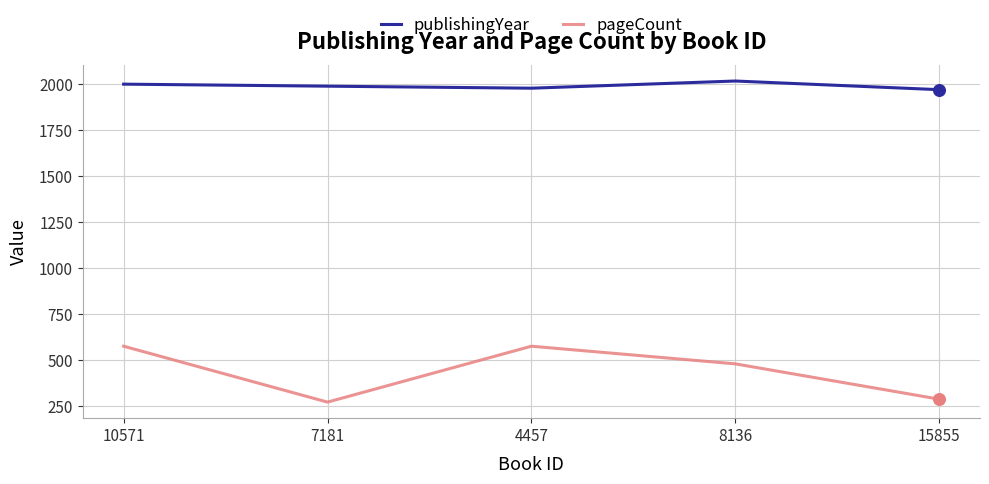

Between 10571 and 15855, which series saw the biggest shift?

pageCount